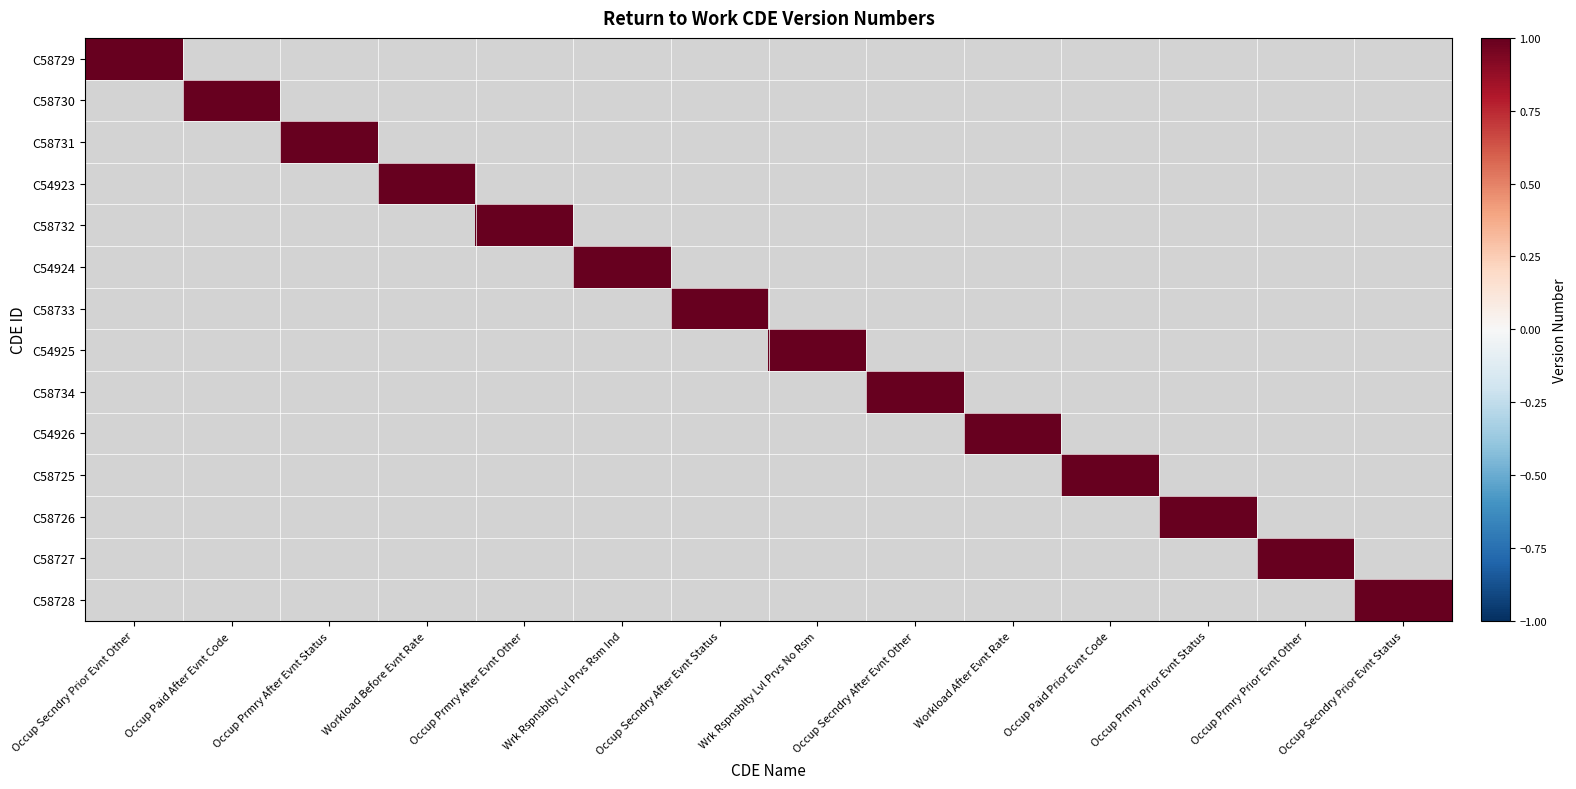

Reading left to right, extract all data points from this chart.

C58729: Occup Secndry Prior Evnt Other=1	Occup Paid After Evnt Code=0	Occup Prmry After Evnt Status=0	Workload Before Evnt Rate=0	Occup Prmry After Evnt Other=0	Wrk Rspnsblty Lvl Prvs Rsm Ind=0	Occup Secndry After Evnt Status=0	Wrk Rspnsblty Lvl Prvs No Rsm=0	Occup Secndry After Evnt Other=0	Workload After Evnt Rate=0	Occup Paid Prior Evnt Code=0	Occup Prmry Prior Evnt Status=0	Occup Prmry Prior Evnt Other=0	Occup Secndry Prior Evnt Status=0
C58730: Occup Secndry Prior Evnt Other=0	Occup Paid After Evnt Code=1	Occup Prmry After Evnt Status=0	Workload Before Evnt Rate=0	Occup Prmry After Evnt Other=0	Wrk Rspnsblty Lvl Prvs Rsm Ind=0	Occup Secndry After Evnt Status=0	Wrk Rspnsblty Lvl Prvs No Rsm=0	Occup Secndry After Evnt Other=0	Workload After Evnt Rate=0	Occup Paid Prior Evnt Code=0	Occup Prmry Prior Evnt Status=0	Occup Prmry Prior Evnt Other=0	Occup Secndry Prior Evnt Status=0
C58731: Occup Secndry Prior Evnt Other=0	Occup Paid After Evnt Code=0	Occup Prmry After Evnt Status=1	Workload Before Evnt Rate=0	Occup Prmry After Evnt Other=0	Wrk Rspnsblty Lvl Prvs Rsm Ind=0	Occup Secndry After Evnt Status=0	Wrk Rspnsblty Lvl Prvs No Rsm=0	Occup Secndry After Evnt Other=0	Workload After Evnt Rate=0	Occup Paid Prior Evnt Code=0	Occup Prmry Prior Evnt Status=0	Occup Prmry Prior Evnt Other=0	Occup Secndry Prior Evnt Status=0
C54923: Occup Secndry Prior Evnt Other=0	Occup Paid After Evnt Code=0	Occup Prmry After Evnt Status=0	Workload Before Evnt Rate=1	Occup Prmry After Evnt Other=0	Wrk Rspnsblty Lvl Prvs Rsm Ind=0	Occup Secndry After Evnt Status=0	Wrk Rspnsblty Lvl Prvs No Rsm=0	Occup Secndry After Evnt Other=0	Workload After Evnt Rate=0	Occup Paid Prior Evnt Code=0	Occup Prmry Prior Evnt Status=0	Occup Prmry Prior Evnt Other=0	Occup Secndry Prior Evnt Status=0
C58732: Occup Secndry Prior Evnt Other=0	Occup Paid After Evnt Code=0	Occup Prmry After Evnt Status=0	Workload Before Evnt Rate=0	Occup Prmry After Evnt Other=1	Wrk Rspnsblty Lvl Prvs Rsm Ind=0	Occup Secndry After Evnt Status=0	Wrk Rspnsblty Lvl Prvs No Rsm=0	Occup Secndry After Evnt Other=0	Workload After Evnt Rate=0	Occup Paid Prior Evnt Code=0	Occup Prmry Prior Evnt Status=0	Occup Prmry Prior Evnt Other=0	Occup Secndry Prior Evnt Status=0
C54924: Occup Secndry Prior Evnt Other=0	Occup Paid After Evnt Code=0	Occup Prmry After Evnt Status=0	Workload Before Evnt Rate=0	Occup Prmry After Evnt Other=0	Wrk Rspnsblty Lvl Prvs Rsm Ind=1	Occup Secndry After Evnt Status=0	Wrk Rspnsblty Lvl Prvs No Rsm=0	Occup Secndry After Evnt Other=0	Workload After Evnt Rate=0	Occup Paid Prior Evnt Code=0	Occup Prmry Prior Evnt Status=0	Occup Prmry Prior Evnt Other=0	Occup Secndry Prior Evnt Status=0
C58733: Occup Secndry Prior Evnt Other=0	Occup Paid After Evnt Code=0	Occup Prmry After Evnt Status=0	Workload Before Evnt Rate=0	Occup Prmry After Evnt Other=0	Wrk Rspnsblty Lvl Prvs Rsm Ind=0	Occup Secndry After Evnt Status=1	Wrk Rspnsblty Lvl Prvs No Rsm=0	Occup Secndry After Evnt Other=0	Workload After Evnt Rate=0	Occup Paid Prior Evnt Code=0	Occup Prmry Prior Evnt Status=0	Occup Prmry Prior Evnt Other=0	Occup Secndry Prior Evnt Status=0
C54925: Occup Secndry Prior Evnt Other=0	Occup Paid After Evnt Code=0	Occup Prmry After Evnt Status=0	Workload Before Evnt Rate=0	Occup Prmry After Evnt Other=0	Wrk Rspnsblty Lvl Prvs Rsm Ind=0	Occup Secndry After Evnt Status=0	Wrk Rspnsblty Lvl Prvs No Rsm=1	Occup Secndry After Evnt Other=0	Workload After Evnt Rate=0	Occup Paid Prior Evnt Code=0	Occup Prmry Prior Evnt Status=0	Occup Prmry Prior Evnt Other=0	Occup Secndry Prior Evnt Status=0
C58734: Occup Secndry Prior Evnt Other=0	Occup Paid After Evnt Code=0	Occup Prmry After Evnt Status=0	Workload Before Evnt Rate=0	Occup Prmry After Evnt Other=0	Wrk Rspnsblty Lvl Prvs Rsm Ind=0	Occup Secndry After Evnt Status=0	Wrk Rspnsblty Lvl Prvs No Rsm=0	Occup Secndry After Evnt Other=1	Workload After Evnt Rate=0	Occup Paid Prior Evnt Code=0	Occup Prmry Prior Evnt Status=0	Occup Prmry Prior Evnt Other=0	Occup Secndry Prior Evnt Status=0
C54926: Occup Secndry Prior Evnt Other=0	Occup Paid After Evnt Code=0	Occup Prmry After Evnt Status=0	Workload Before Evnt Rate=0	Occup Prmry After Evnt Other=0	Wrk Rspnsblty Lvl Prvs Rsm Ind=0	Occup Secndry After Evnt Status=0	Wrk Rspnsblty Lvl Prvs No Rsm=0	Occup Secndry After Evnt Other=0	Workload After Evnt Rate=1	Occup Paid Prior Evnt Code=0	Occup Prmry Prior Evnt Status=0	Occup Prmry Prior Evnt Other=0	Occup Secndry Prior Evnt Status=0
C58725: Occup Secndry Prior Evnt Other=0	Occup Paid After Evnt Code=0	Occup Prmry After Evnt Status=0	Workload Before Evnt Rate=0	Occup Prmry After Evnt Other=0	Wrk Rspnsblty Lvl Prvs Rsm Ind=0	Occup Secndry After Evnt Status=0	Wrk Rspnsblty Lvl Prvs No Rsm=0	Occup Secndry After Evnt Other=0	Workload After Evnt Rate=0	Occup Paid Prior Evnt Code=1	Occup Prmry Prior Evnt Status=0	Occup Prmry Prior Evnt Other=0	Occup Secndry Prior Evnt Status=0
C58726: Occup Secndry Prior Evnt Other=0	Occup Paid After Evnt Code=0	Occup Prmry After Evnt Status=0	Workload Before Evnt Rate=0	Occup Prmry After Evnt Other=0	Wrk Rspnsblty Lvl Prvs Rsm Ind=0	Occup Secndry After Evnt Status=0	Wrk Rspnsblty Lvl Prvs No Rsm=0	Occup Secndry After Evnt Other=0	Workload After Evnt Rate=0	Occup Paid Prior Evnt Code=0	Occup Prmry Prior Evnt Status=1	Occup Prmry Prior Evnt Other=0	Occup Secndry Prior Evnt Status=0
C58727: Occup Secndry Prior Evnt Other=0	Occup Paid After Evnt Code=0	Occup Prmry After Evnt Status=0	Workload Before Evnt Rate=0	Occup Prmry After Evnt Other=0	Wrk Rspnsblty Lvl Prvs Rsm Ind=0	Occup Secndry After Evnt Status=0	Wrk Rspnsblty Lvl Prvs No Rsm=0	Occup Secndry After Evnt Other=0	Workload After Evnt Rate=0	Occup Paid Prior Evnt Code=0	Occup Prmry Prior Evnt Status=0	Occup Prmry Prior Evnt Other=1	Occup Secndry Prior Evnt Status=0
C58728: Occup Secndry Prior Evnt Other=0	Occup Paid After Evnt Code=0	Occup Prmry After Evnt Status=0	Workload Before Evnt Rate=0	Occup Prmry After Evnt Other=0	Wrk Rspnsblty Lvl Prvs Rsm Ind=0	Occup Secndry After Evnt Status=0	Wrk Rspnsblty Lvl Prvs No Rsm=0	Occup Secndry After Evnt Other=0	Workload After Evnt Rate=0	Occup Paid Prior Evnt Code=0	Occup Prmry Prior Evnt Status=0	Occup Prmry Prior Evnt Other=0	Occup Secndry Prior Evnt Status=1